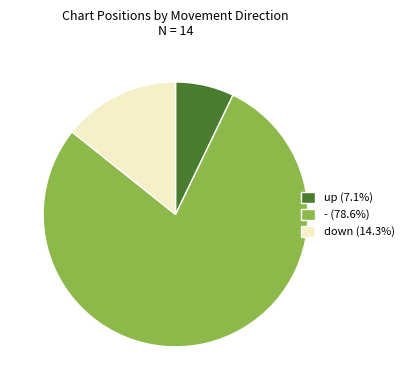

How many slices are in this pie chart?

3